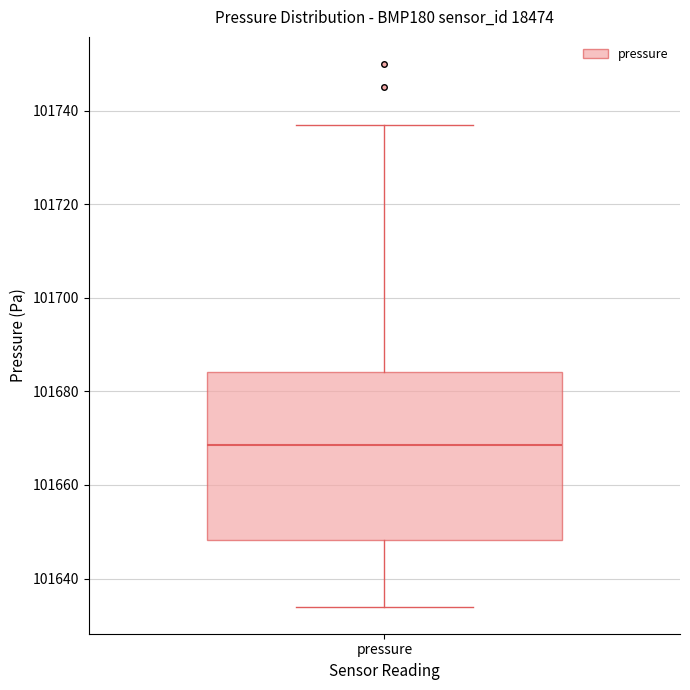

Transcribe this box plot: give where the median line is, the range the box spans, and where the two whiskers end, as read against the y-axis. The values are not printed on the chart, so give them approximately, as read against the axis.

median 101668, box 101648 to 101684, whiskers 101634 to 101738